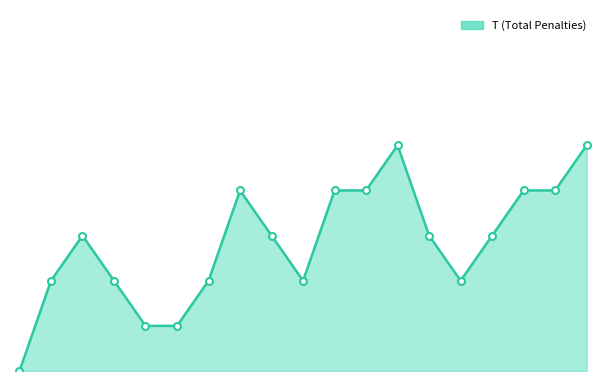

Does the chart display data point markers on the line(s)?

No